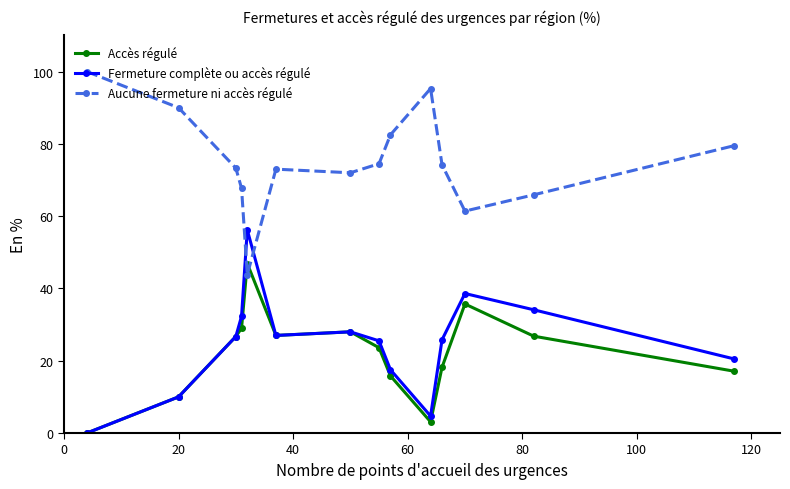

What is the maximum value shown in the chart?

100.0